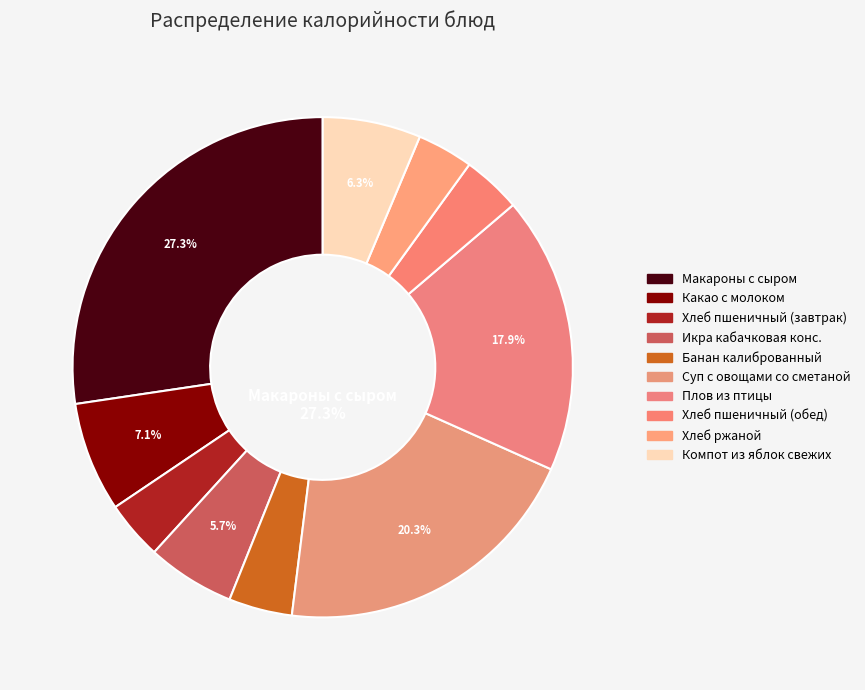

To the nearest percent, what is the average slice percentage?

10%